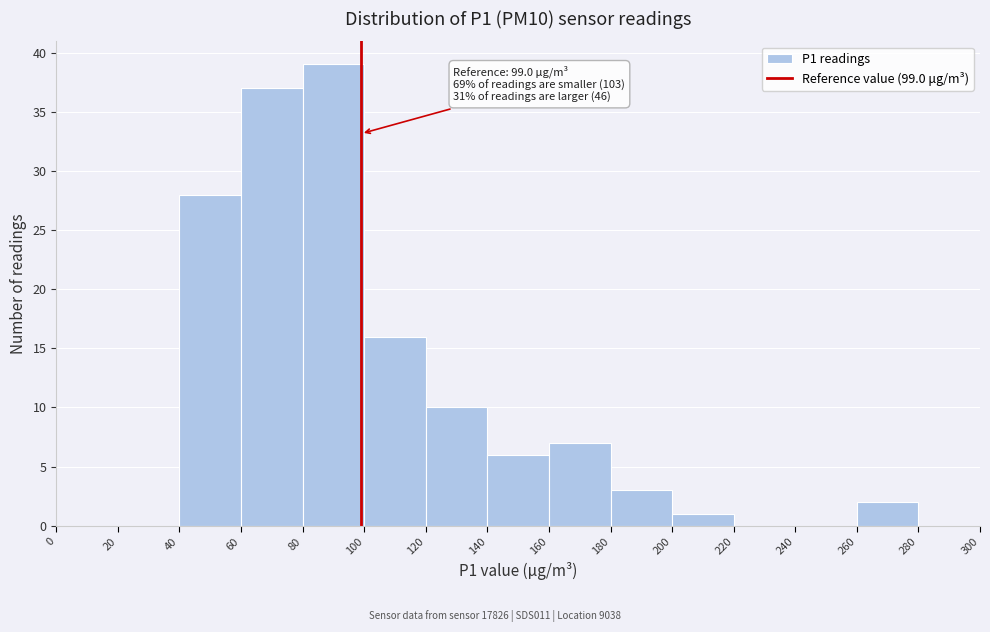

Which range on the x-axis has the tallest bar?

80 to 100